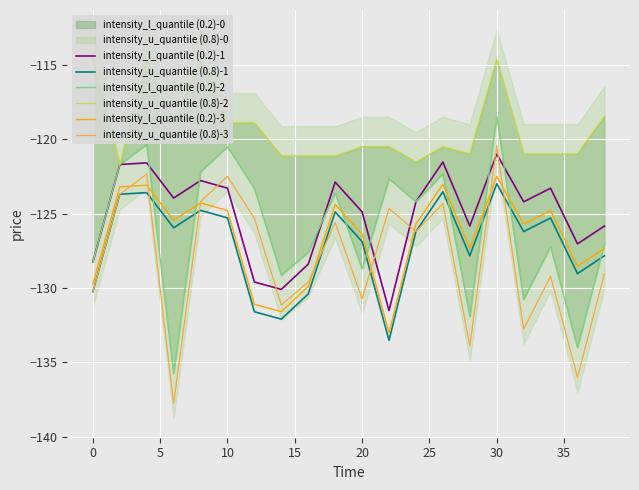

Is it true that intensity_u_quantile (0.8)-1 equals -182.3 at 0?

False